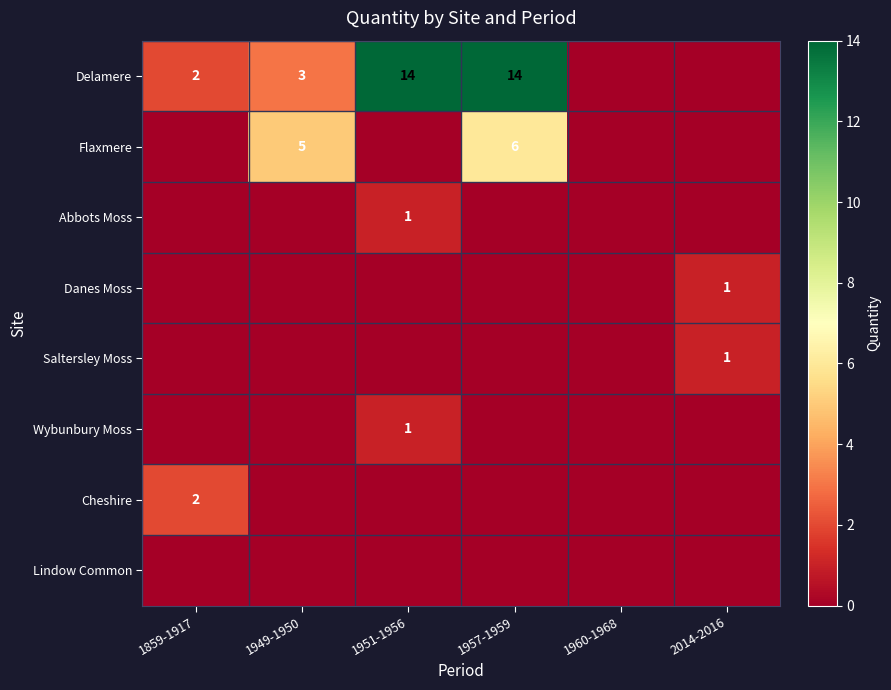

Which series has the widest spread of values?

Delamere